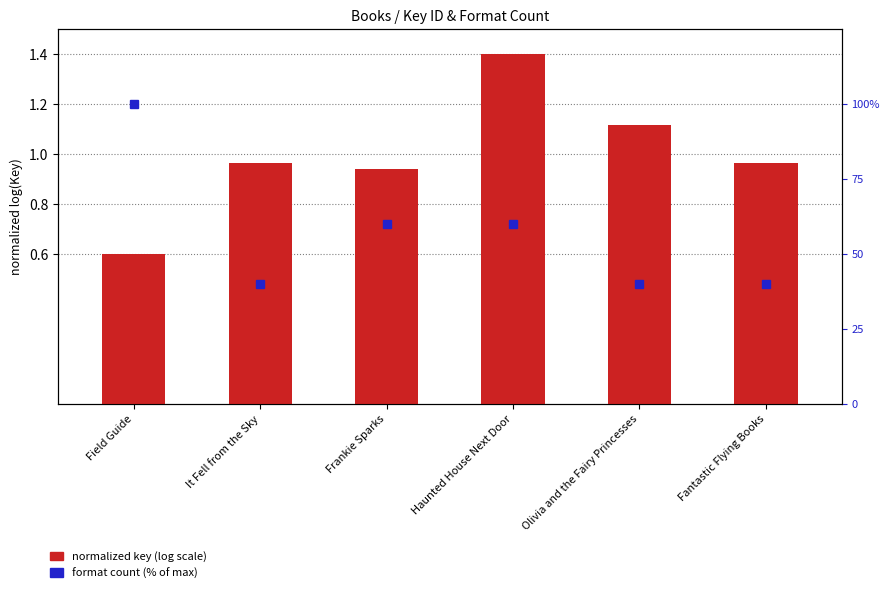

What value does the normalized key (log scale) series have at It Fell from the Sky?

1.0